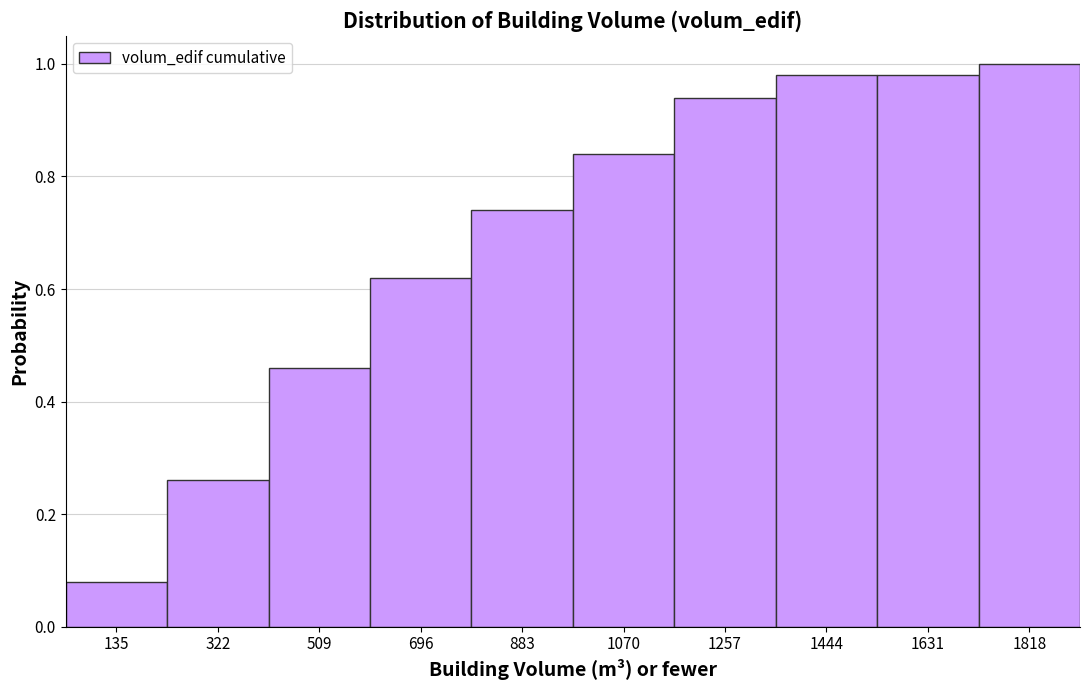

Reading left to right, list every bar in this chart as the range it spans on the x-axis followed by its height. Neither the bar edges nor the heights are printed on the chart, so give them approximately, as read against the axes.

40 to 220: 0.08
220 to 420: 0.26
420 to 600: 0.46
600 to 800: 0.62
800 to 980: 0.74
980 to 1160: 0.84
1160 to 1360: 0.94
1360 to 1540: 0.98
1540 to 1720: 0.98
1720 to 1920: 1.00